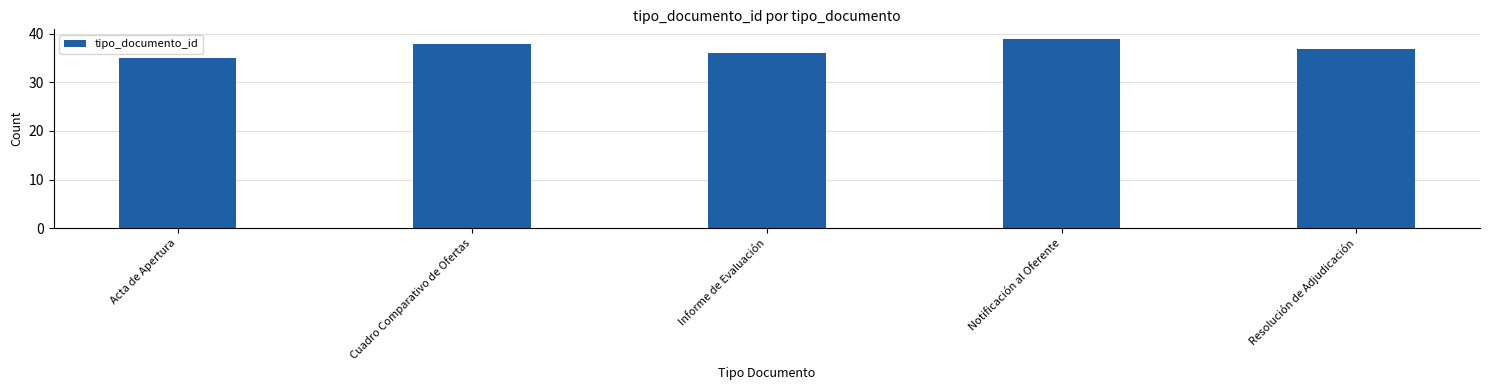

Which label corresponds to the largest value in the chart?

Notificación al Oferente